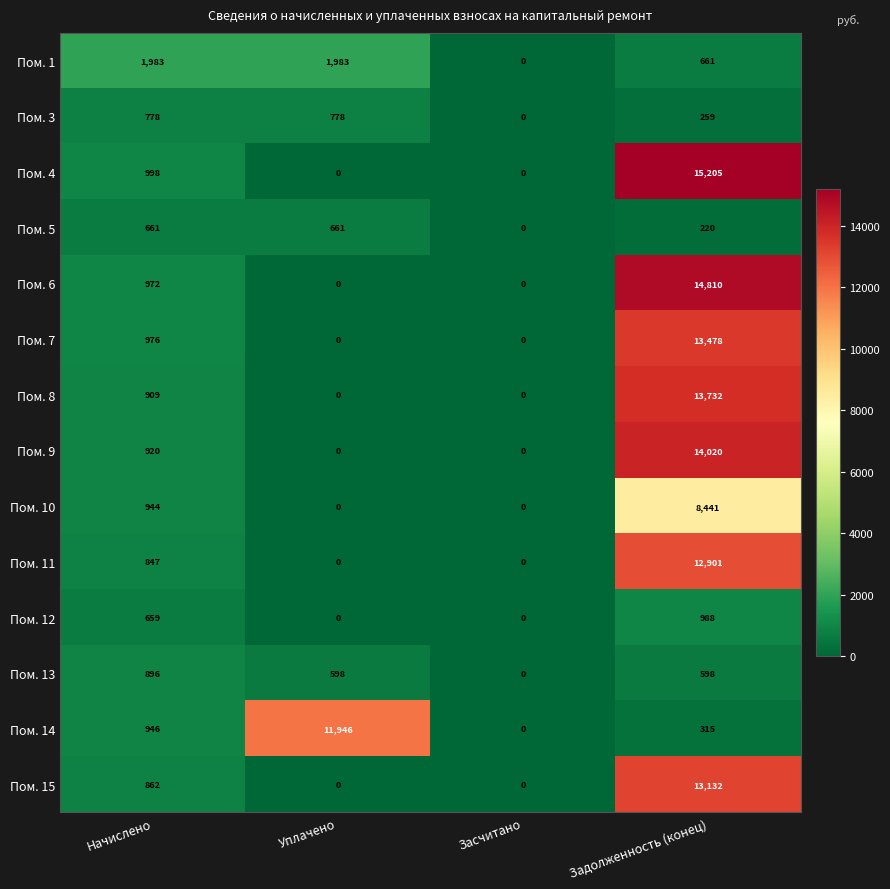

What is the average value of the Пом. 3 series?

454